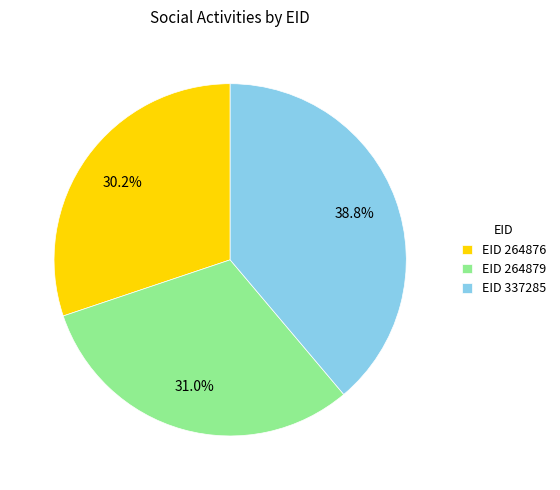

Which has a higher value, EID 264879 or EID 264876?

EID 264879